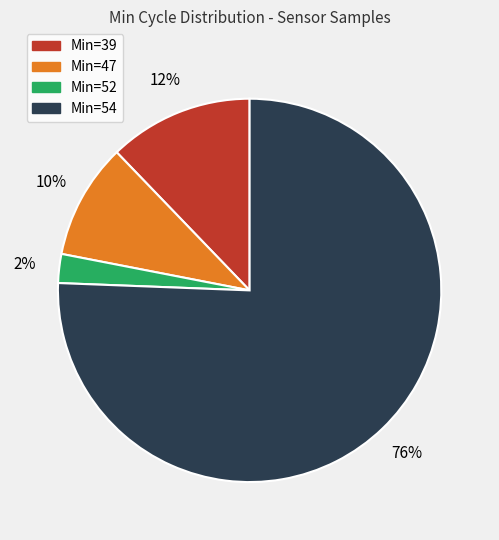

Is there a majority slice in this chart?

Yes